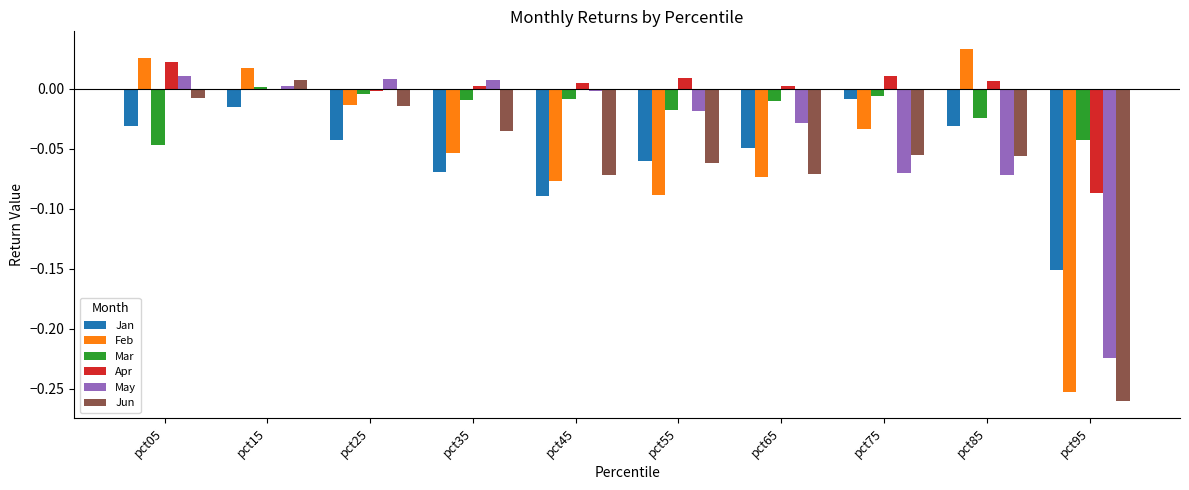

At which label does Jan reach its peak?

pct75